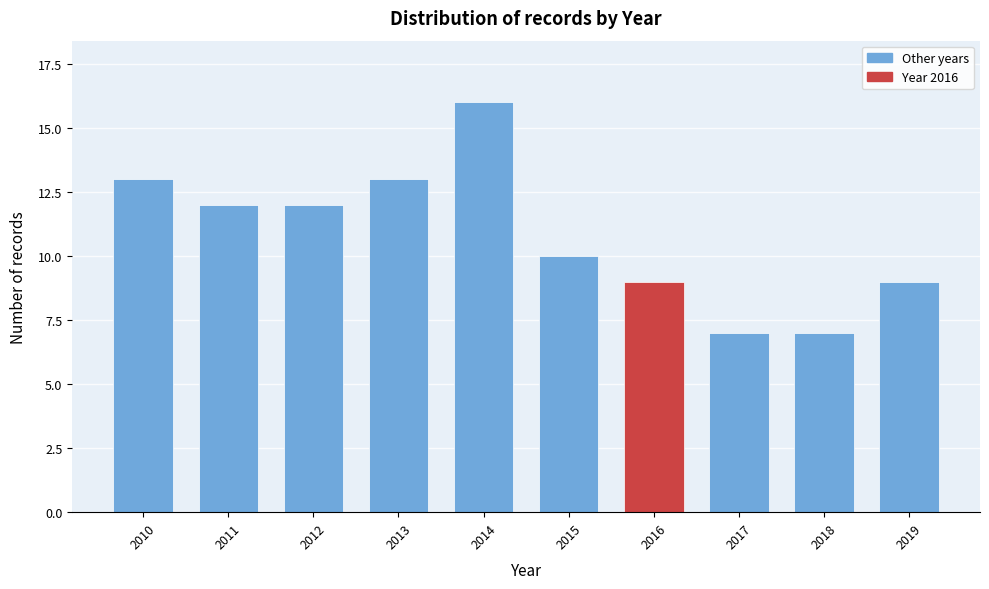

Reading left to right, extract all data points from this chart.

2010=13	2011=12	2012=12	2013=13	2014=16	2015=10	2016=9	2017=7	2018=7	2019=9